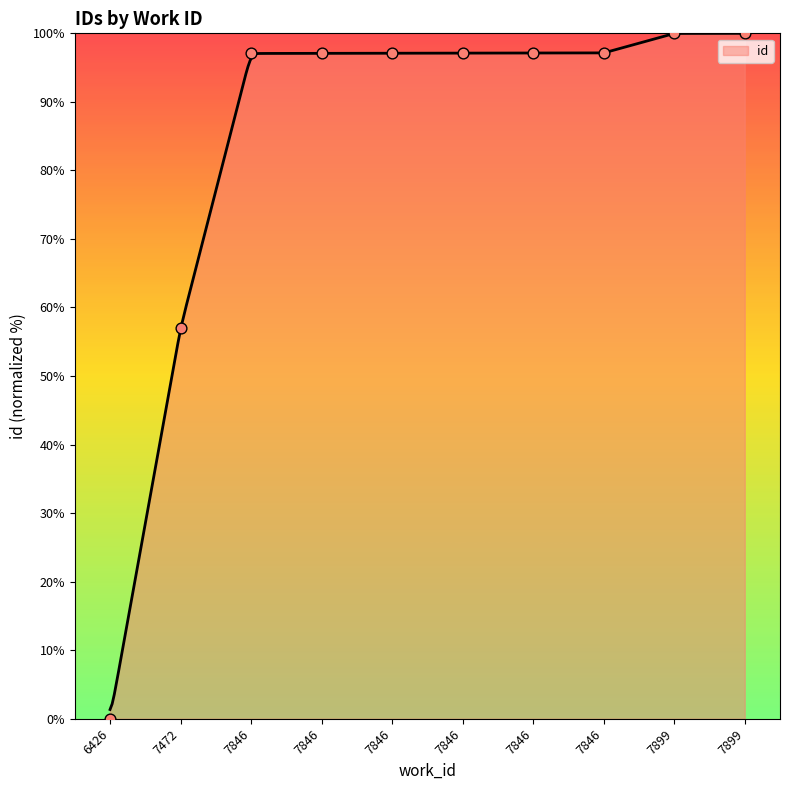

Approximately how many times larger is the value at 7846 compared to 7899?

1.0